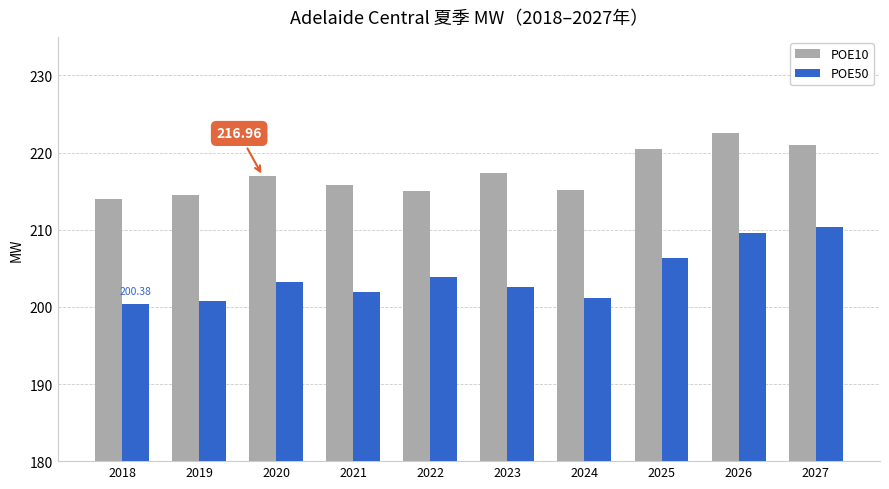

Is it true that POE50 equals 304.0 at 2019?

False